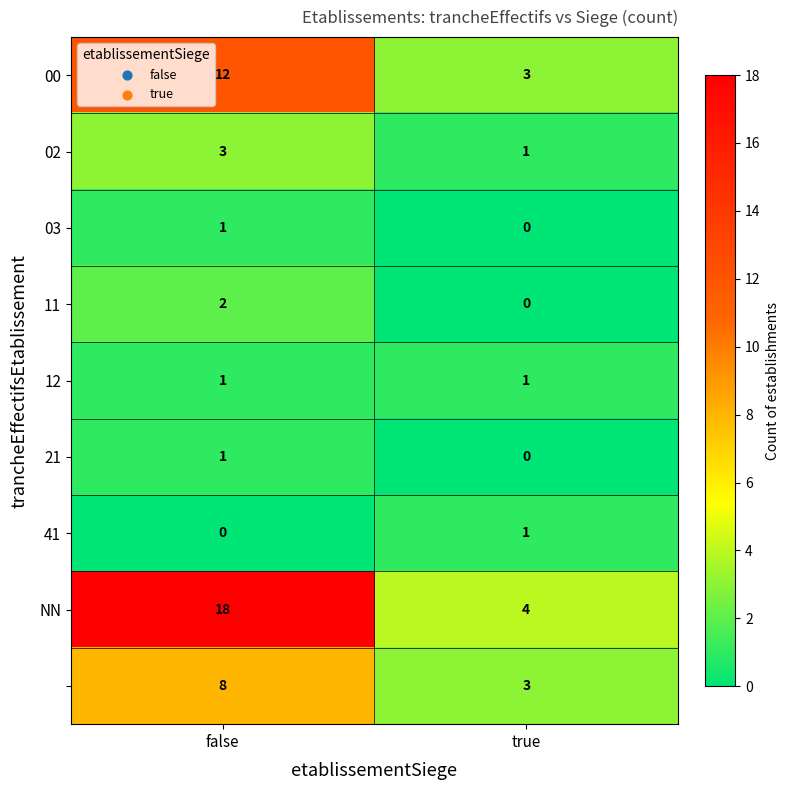

At which category is the sum across all series the highest?

false